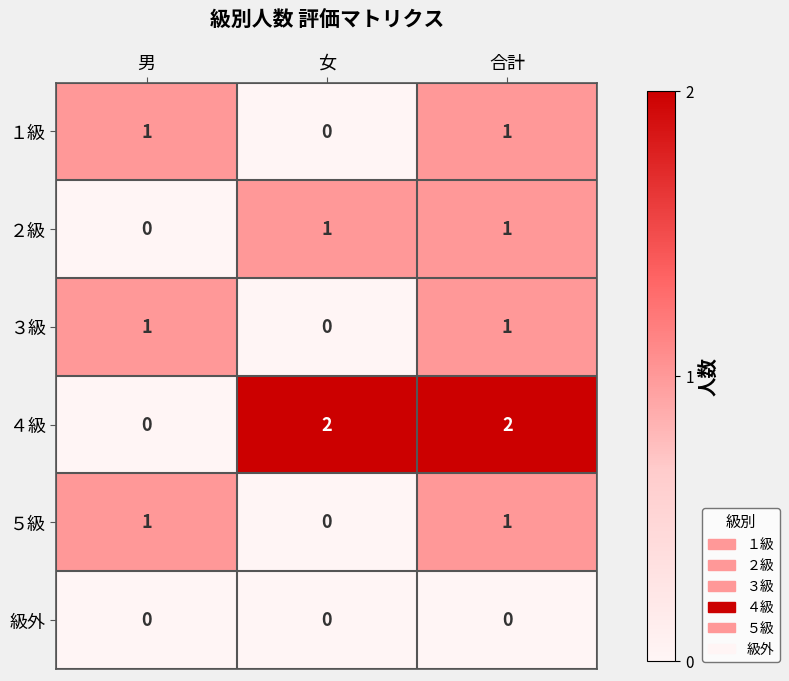

What is the total value across all series at 合計?

6